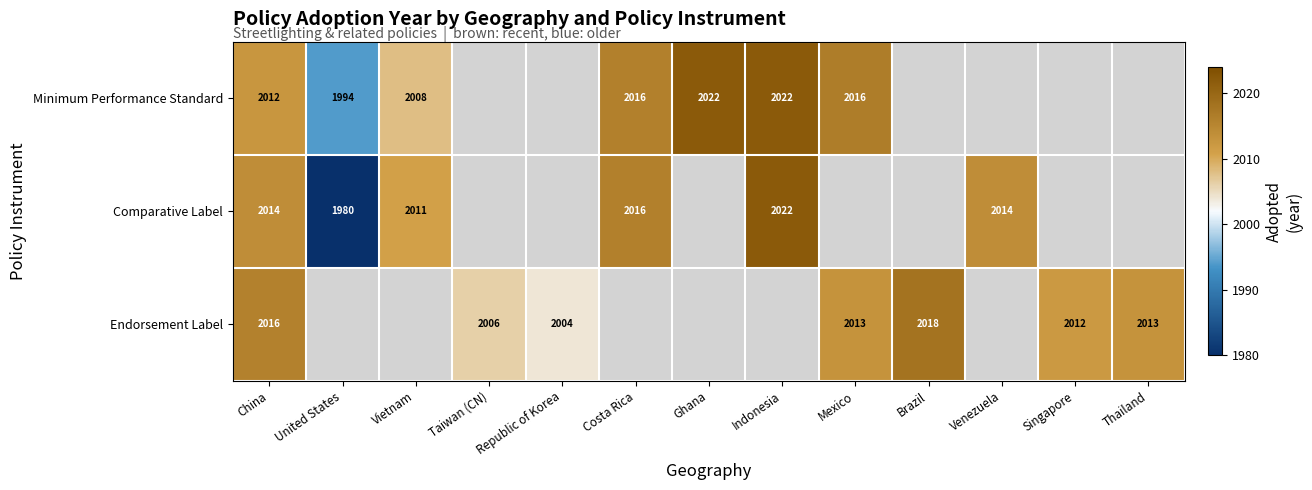

The Endorsement Label series shows 3203.5 at China. True or false?

False